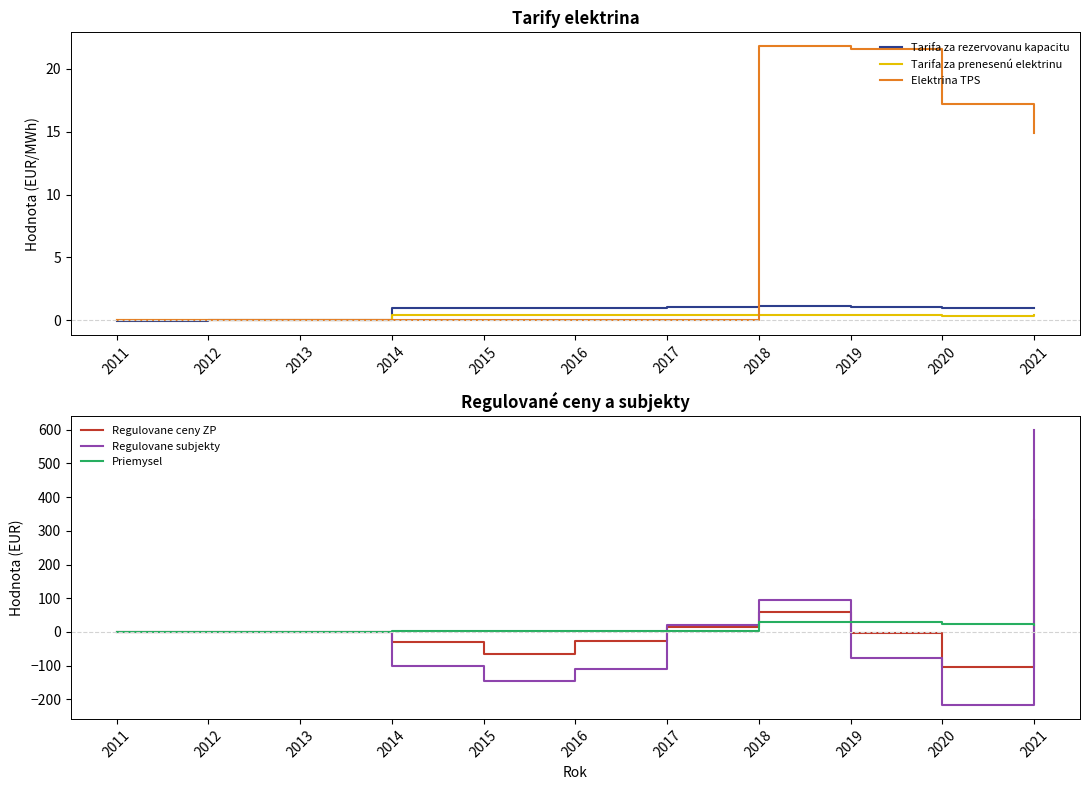

True or false: Elektrina TPS has a value of 21.8 at 2018.

True